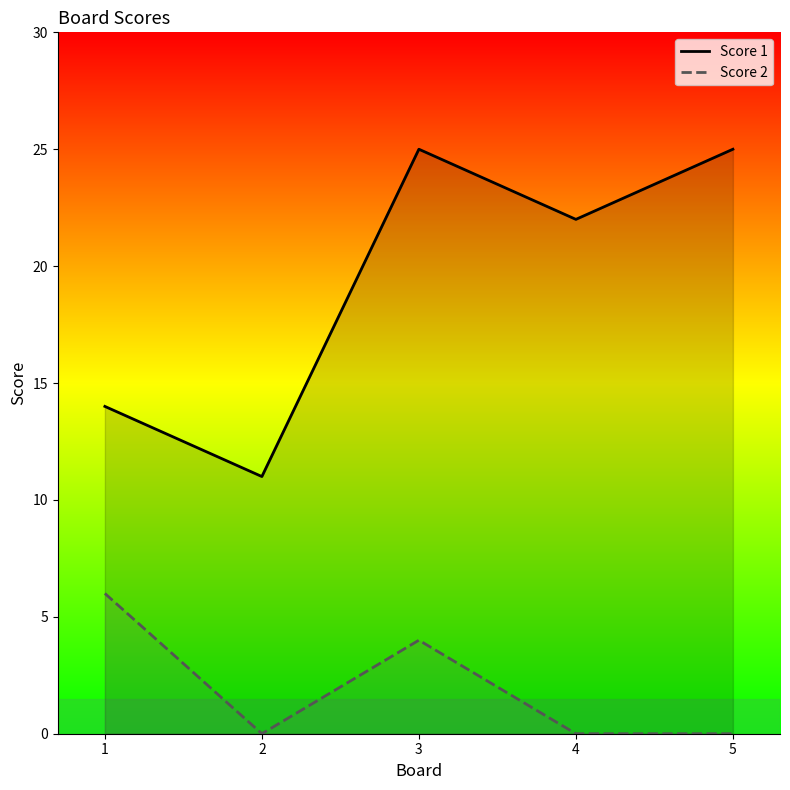

At which label does Score 1 first exceed 22?

3